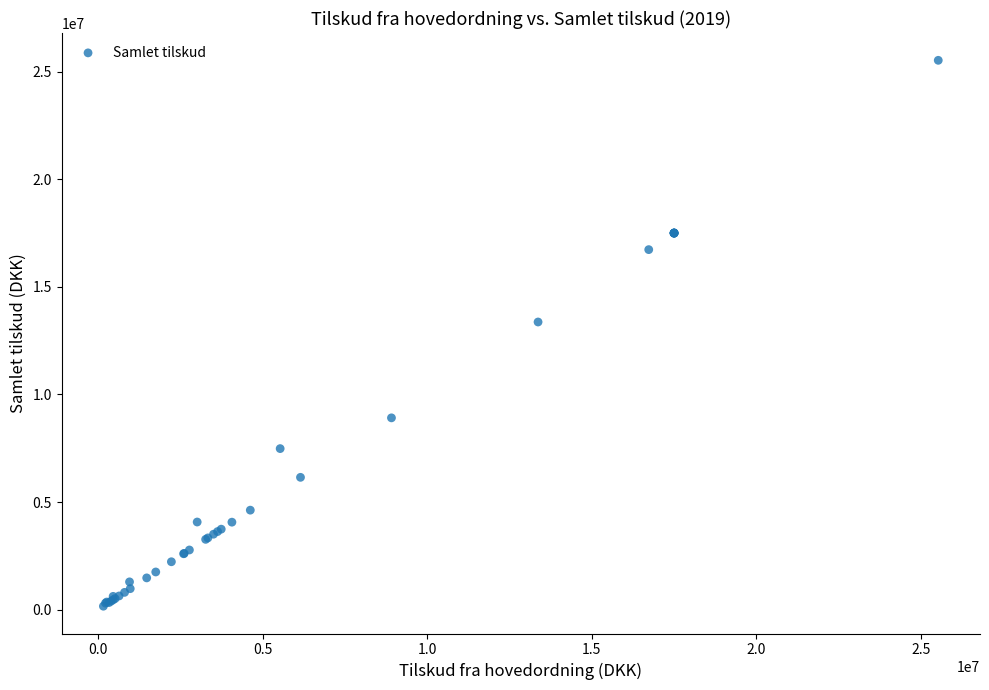

What Y value in the scatter plot is closest to 12843972?

13367520.0